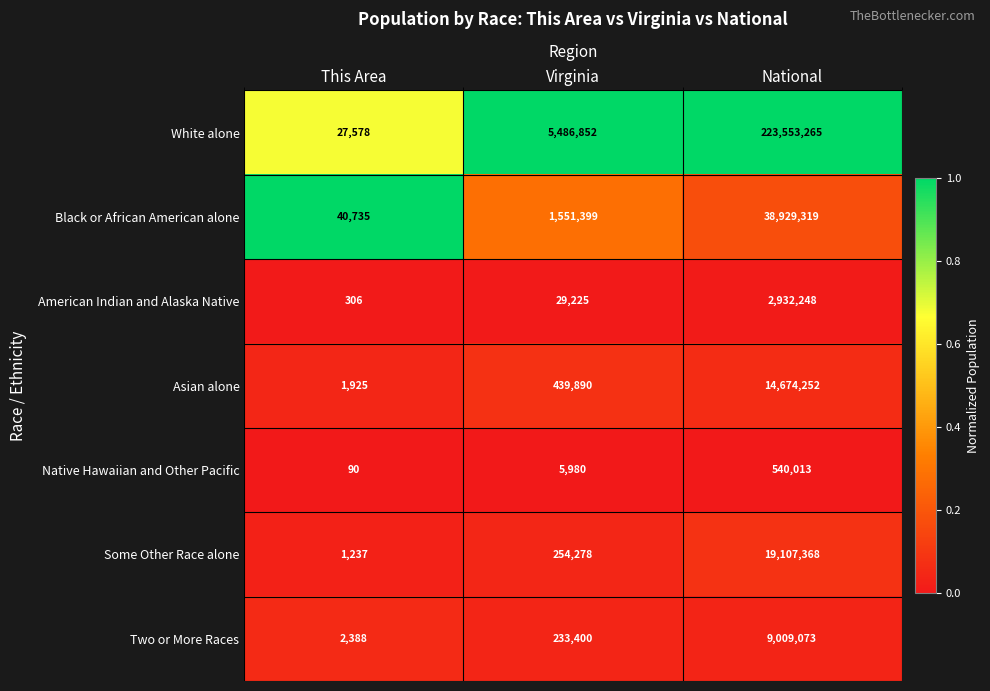

What is the minimum value for Two or More Races?

2388